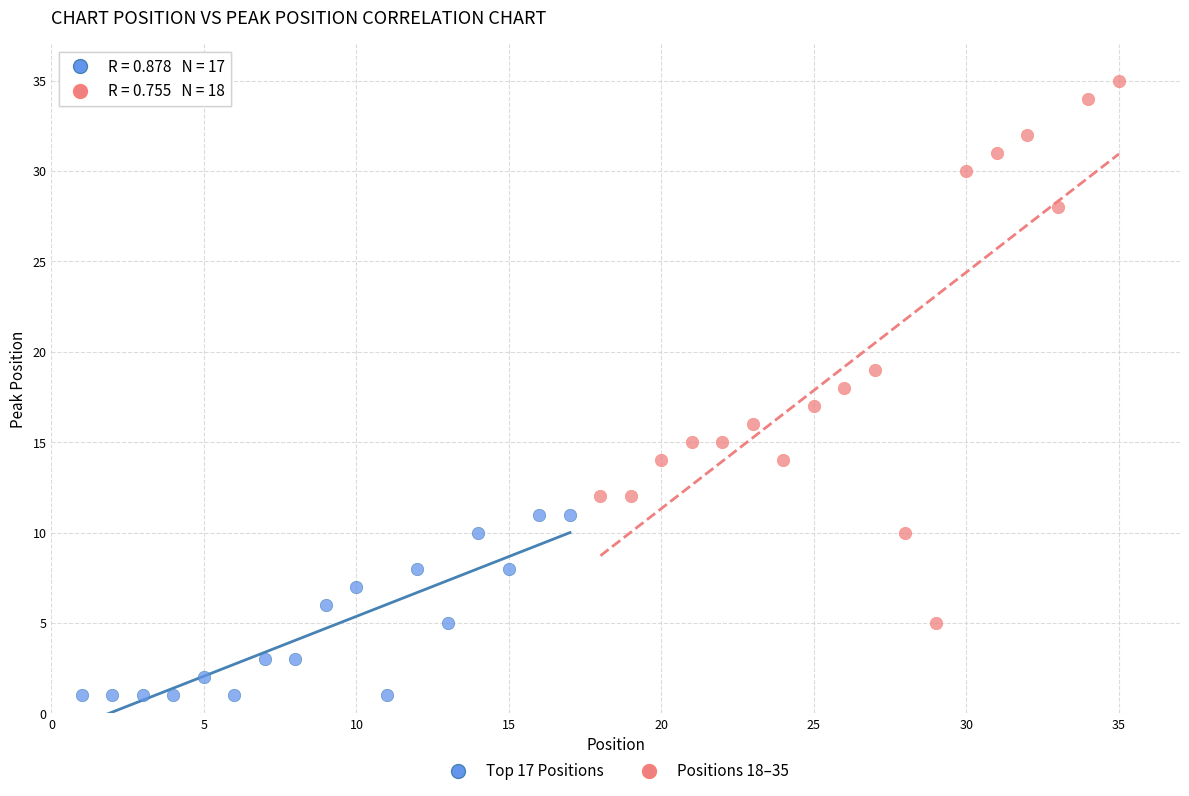

Which series reaches the maximum Y coordinate?

Positions 18–35